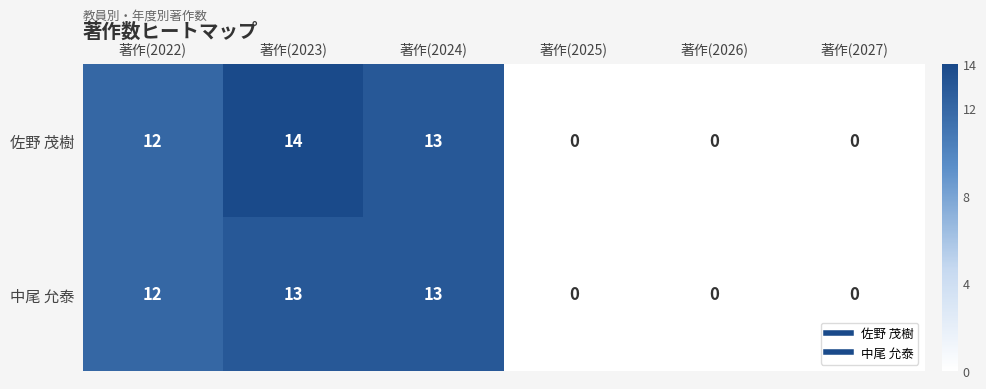

Rank the series by their average value, from lowest to highest.

中尾 允泰, 佐野 茂樹